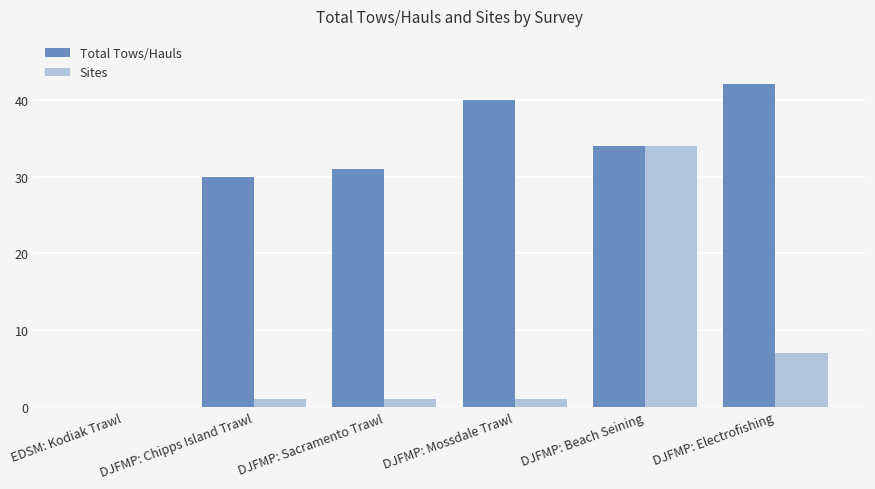

What is the highest value of the Sites series?

34